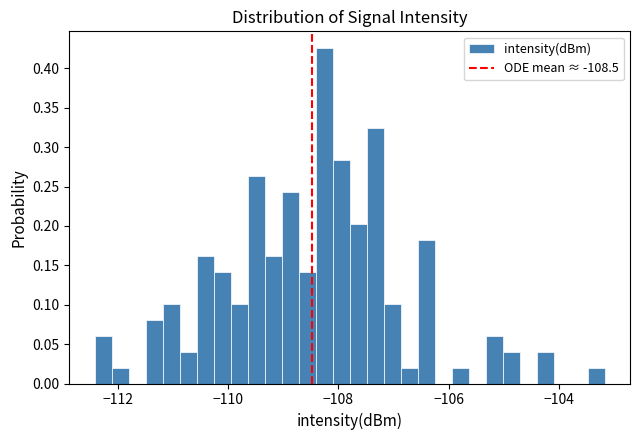

Read against the x-axis, roughly where is the centre of the tallest bar?

-108.2